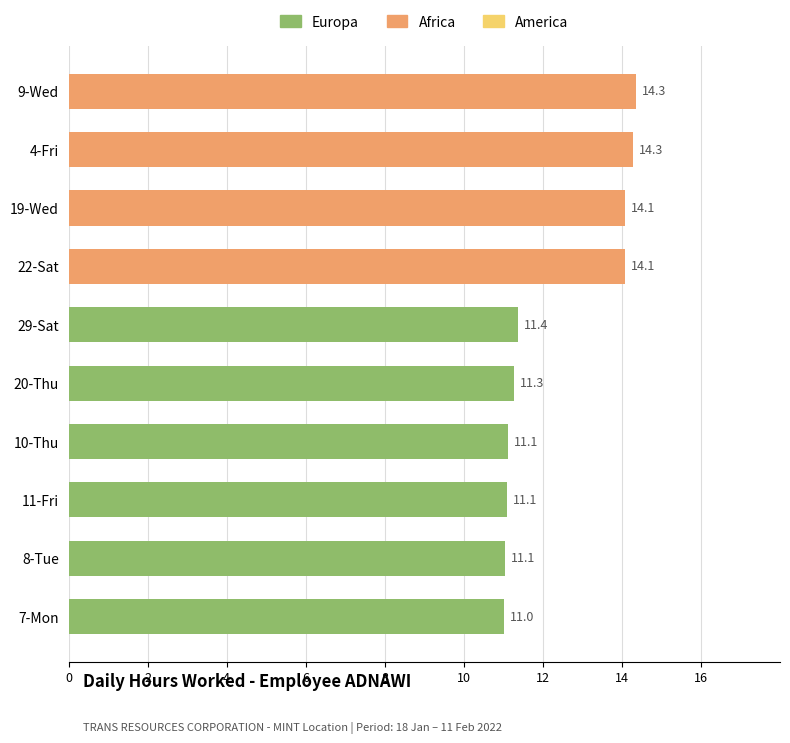

Between 4-Fri and 8-Tue, which is larger?

4-Fri